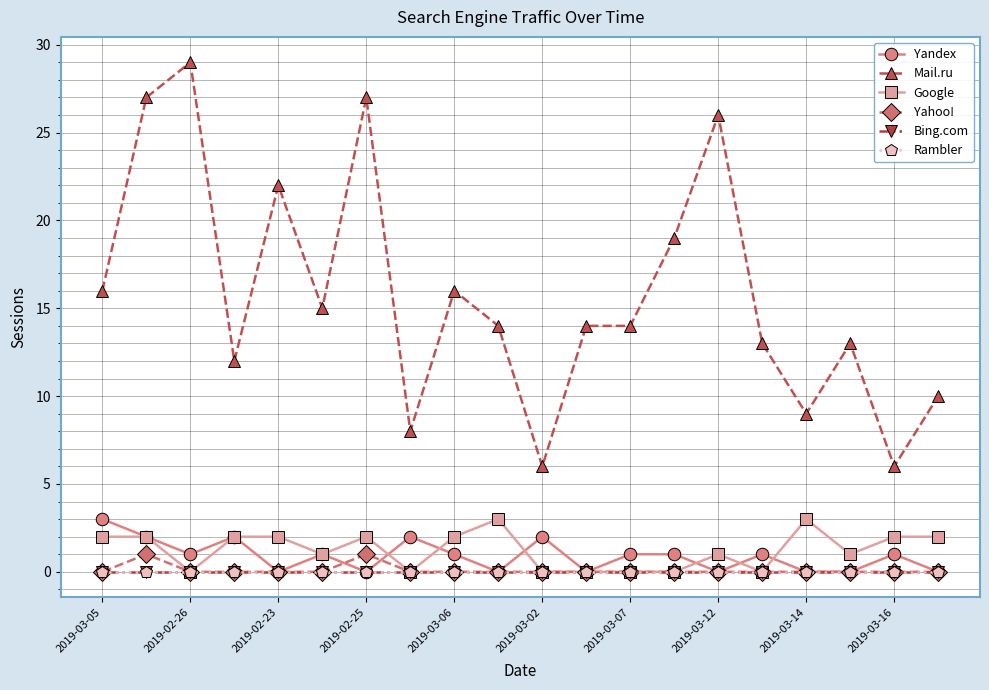

Is this an area chart (filled region under the line)?

No